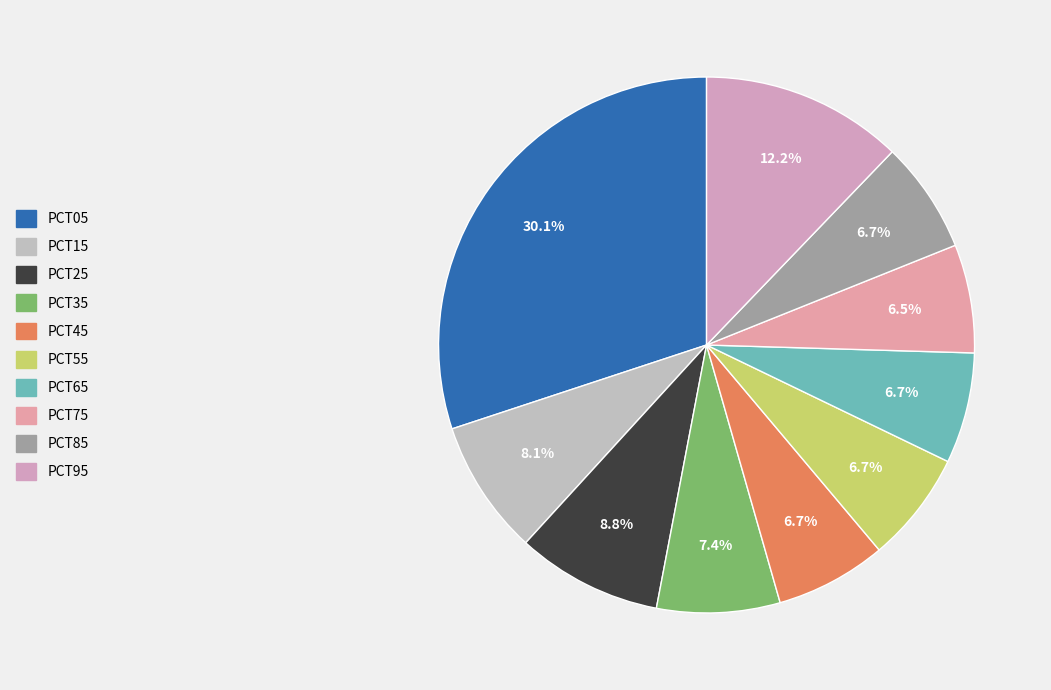

To the nearest percent, what is the difference between the largest and smallest slice percentages?

24%